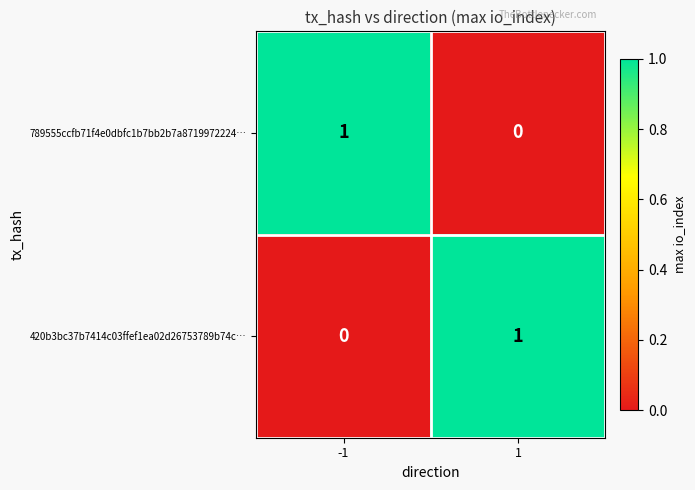

Reading left to right, list all the values displayed in this chart.

789555ccfb71f4e0dbfc1b7bb2b7a8719972224…: 1	0
420b3bc37b7414c03ffef1ea02d26753789b74c…: 0	1